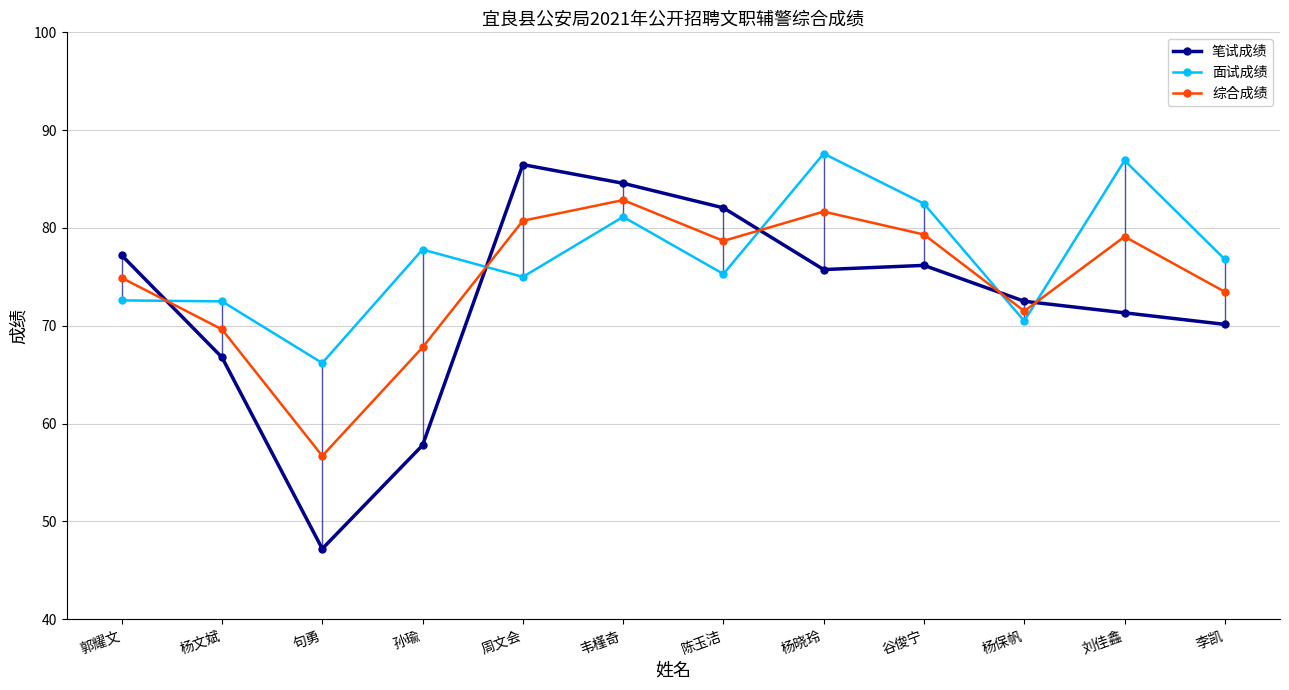

At which category does 综合成绩 reach its first local valley?

句勇